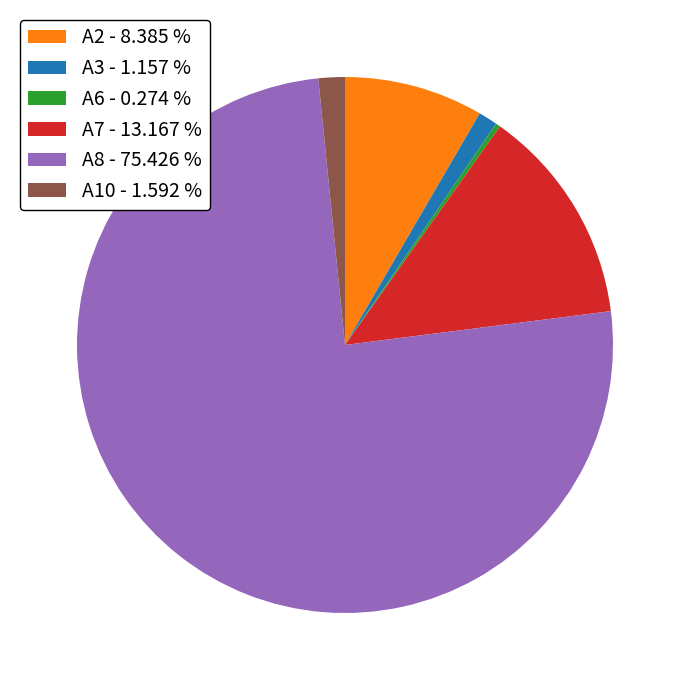

Approximately how many times larger is the value at A10 - 1.592 % compared to A3 - 1.157 %?

1.4